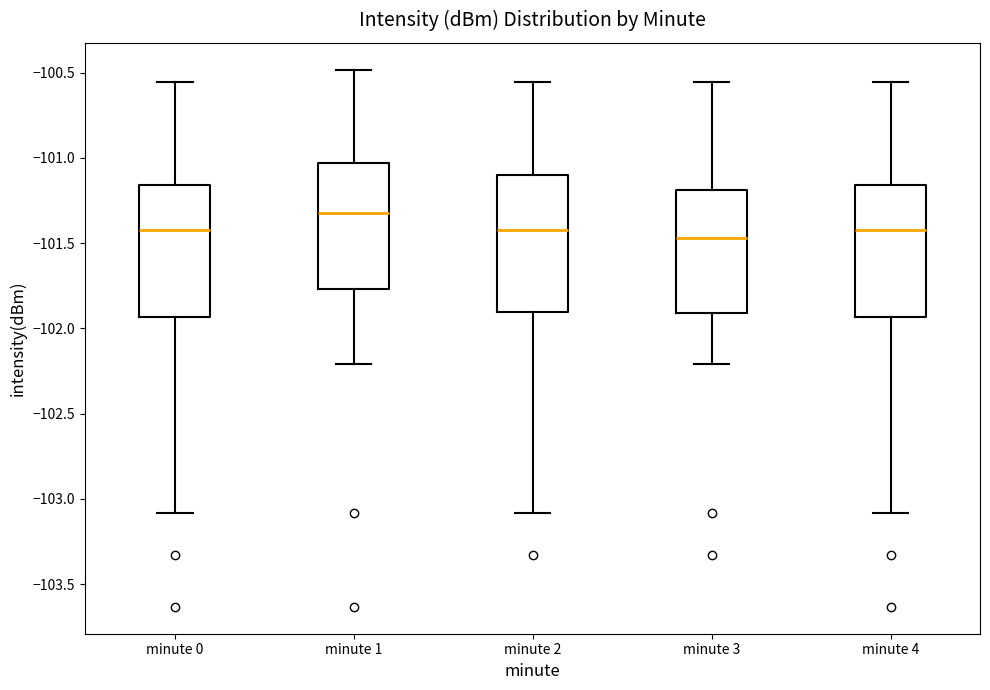

Reading left to right, read every box against the y-axis: the position of its median line, the range the box covers, and the ends of its whiskers. The values are not printed on the chart, so give them approximately, as read against the axis.

minute 0: median -101.45, box -101.95 to -101.15, whiskers -103.10 to -100.55
minute 1: median -101.30, box -101.75 to -101.05, whiskers -102.20 to -100.50
minute 2: median -101.40, box -101.90 to -101.10, whiskers -103.10 to -100.55
minute 3: median -101.45, box -101.90 to -101.20, whiskers -102.20 to -100.55
minute 4: median -101.45, box -101.95 to -101.15, whiskers -103.10 to -100.55